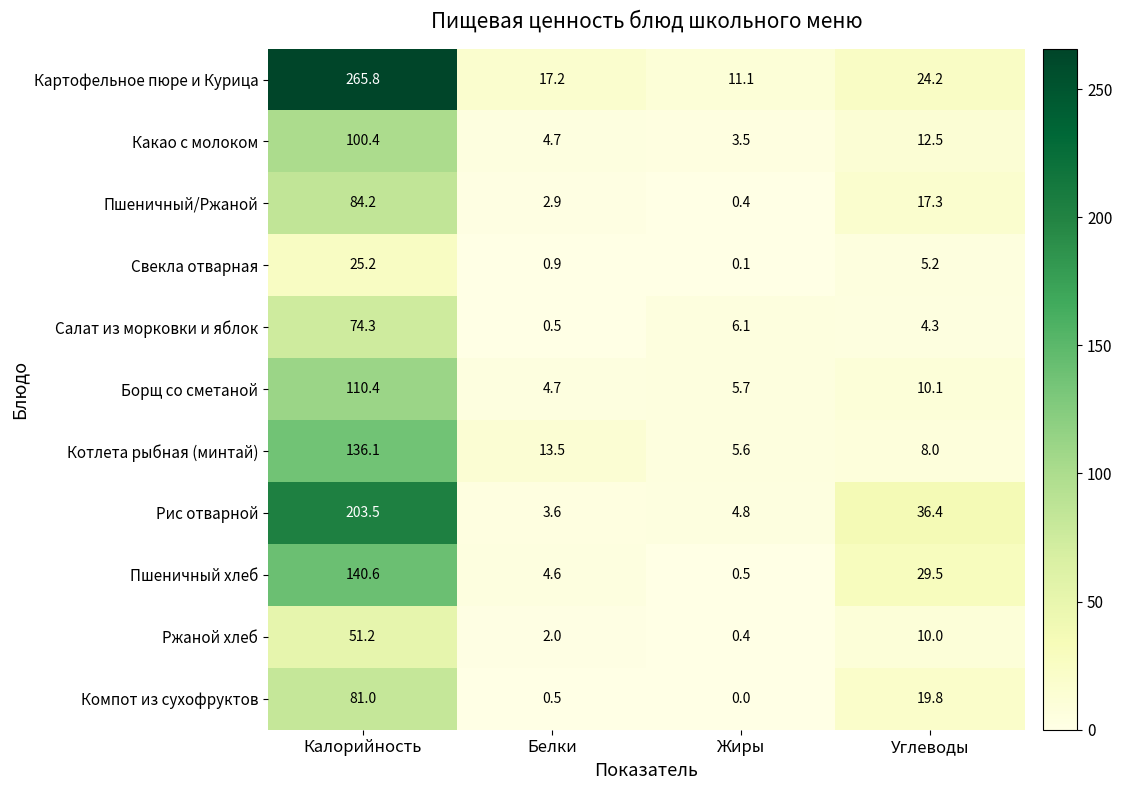

At how many categories does at least one series exceed 108?

1